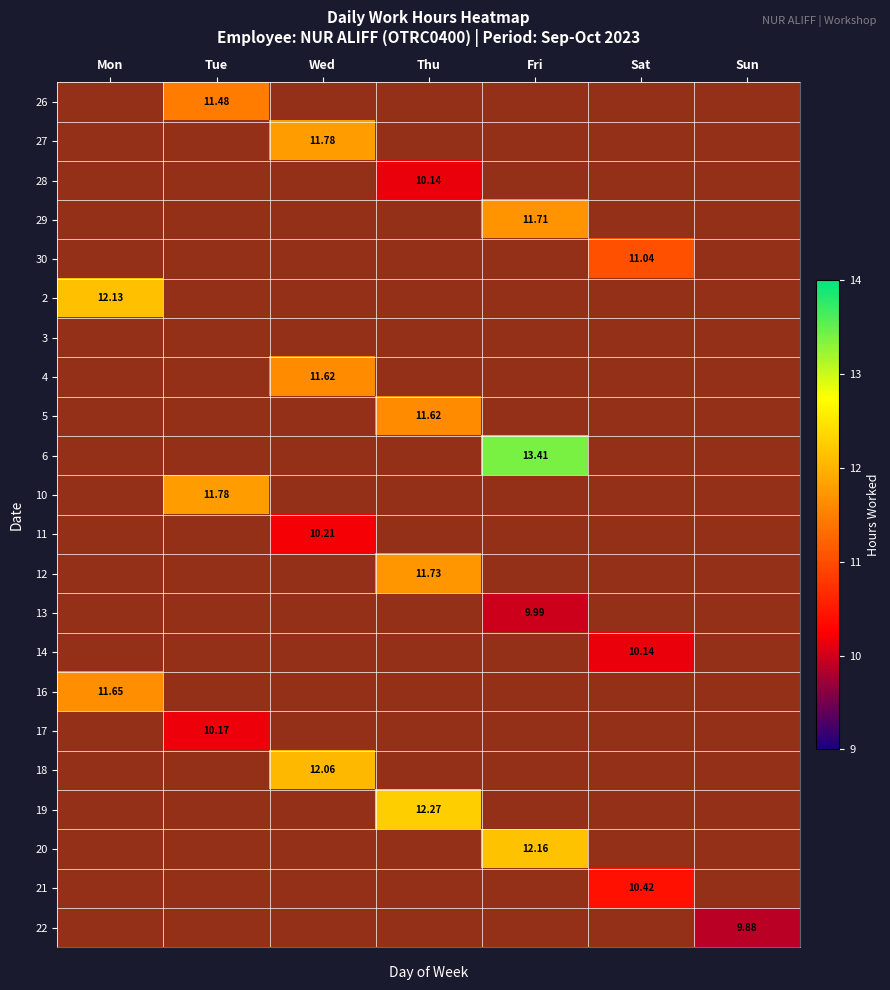

True or false: 14 has a value of 10.1 at Sat.

True